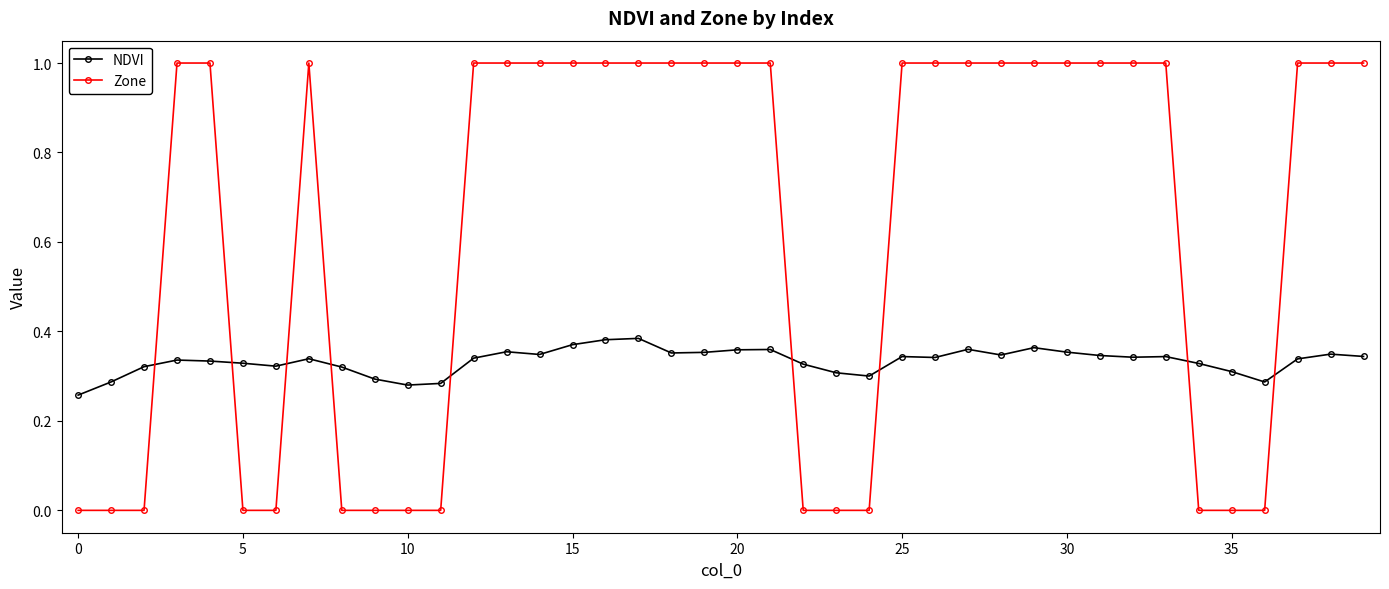

What is the difference between the second highest and second lowest values in the Zone series?

1.0